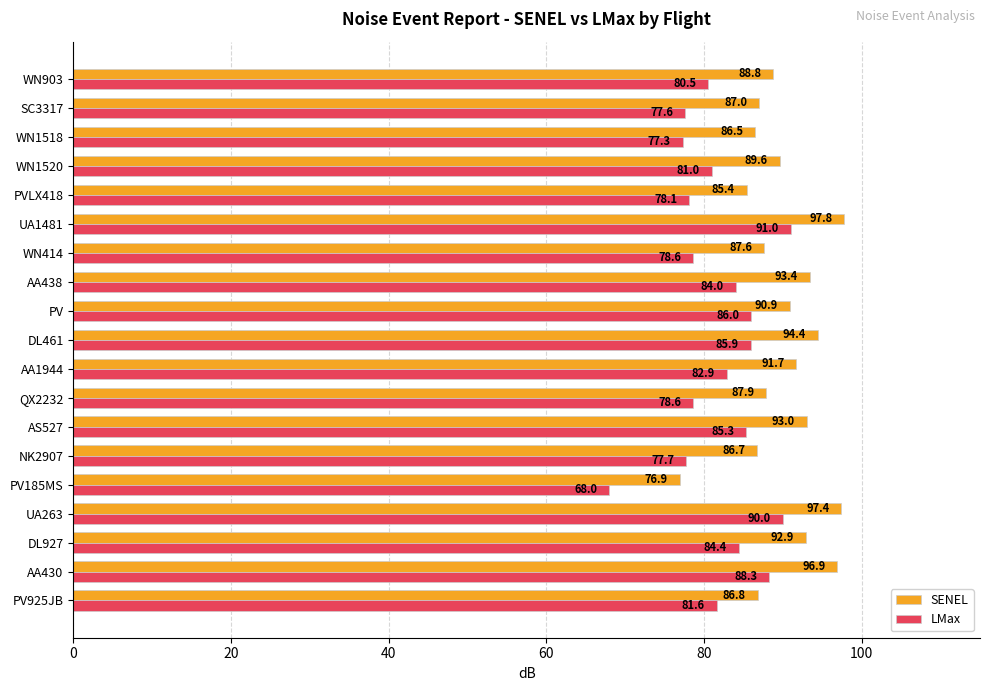

At which category is the sum across all series the highest?

UA1481